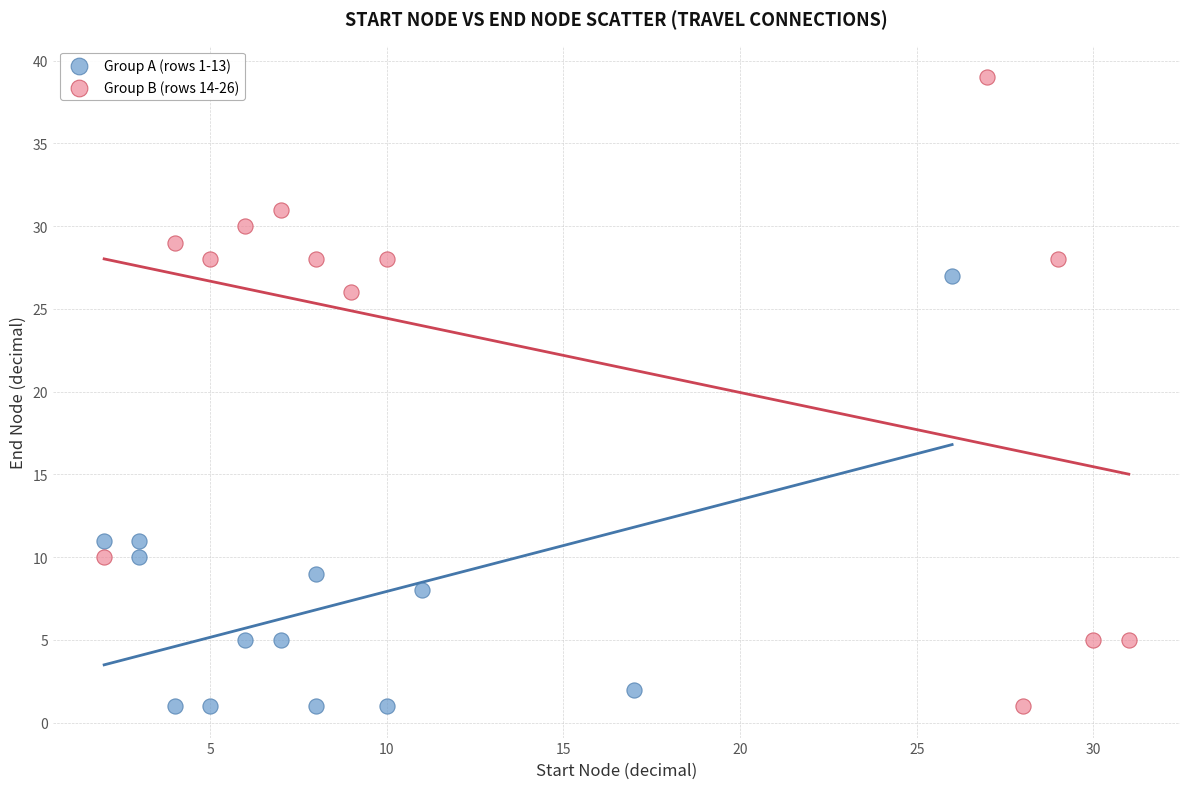

Which series has the widest spread of Y values?

Group B (rows 14-26)